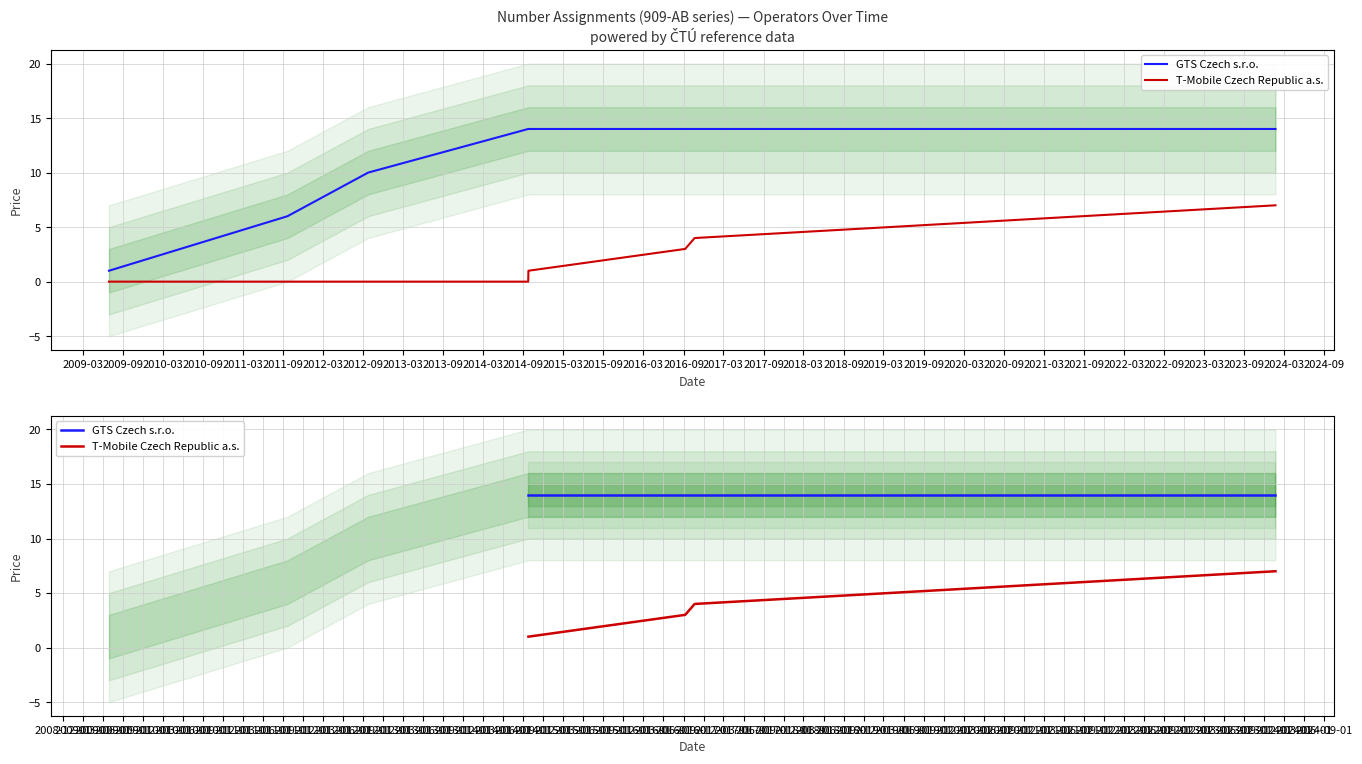

What is the maximum value for T-Mobile Czech Republic a.s.?

7